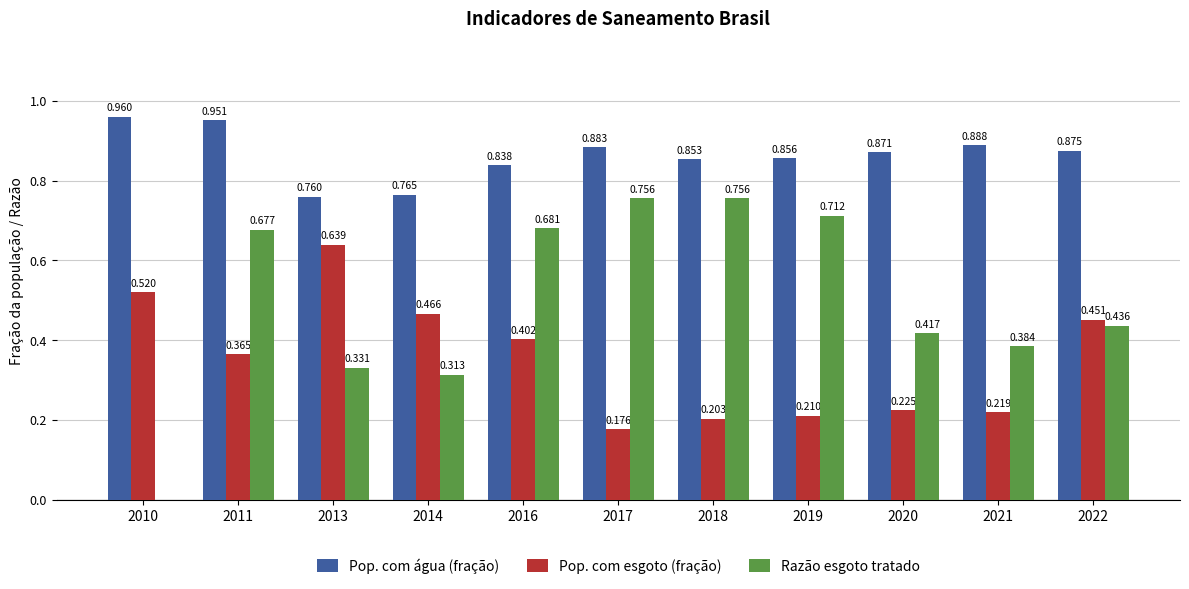

How many groups of bars are there?

11